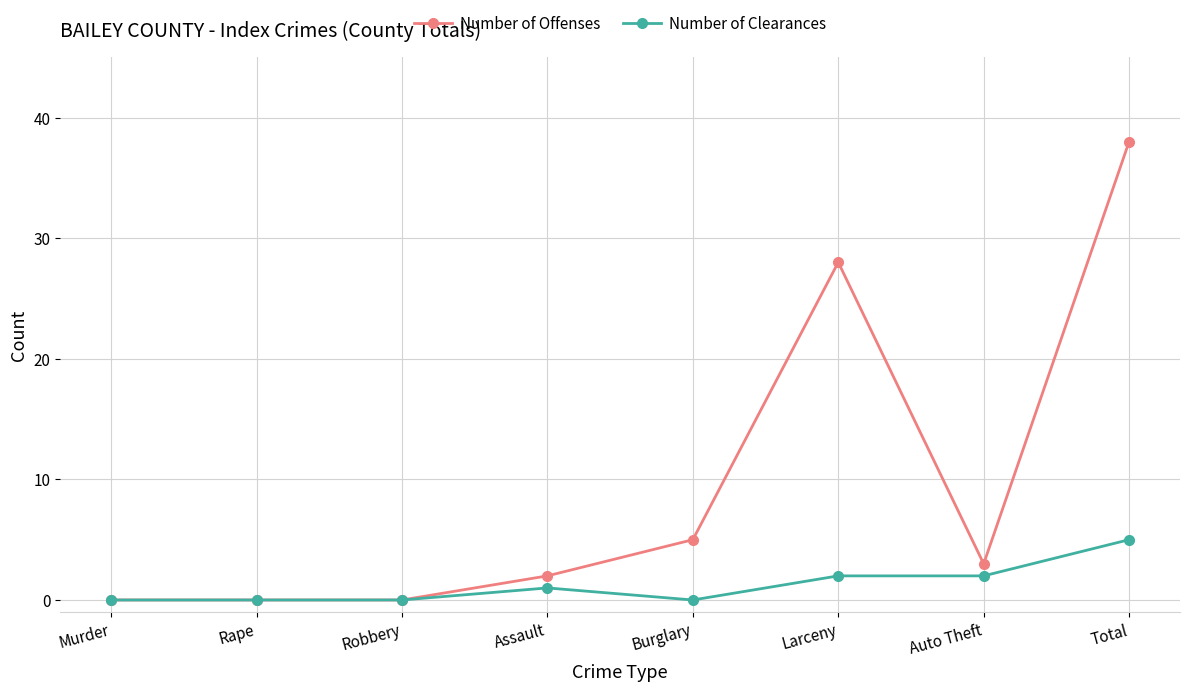

How many lines are shown in the chart?

2